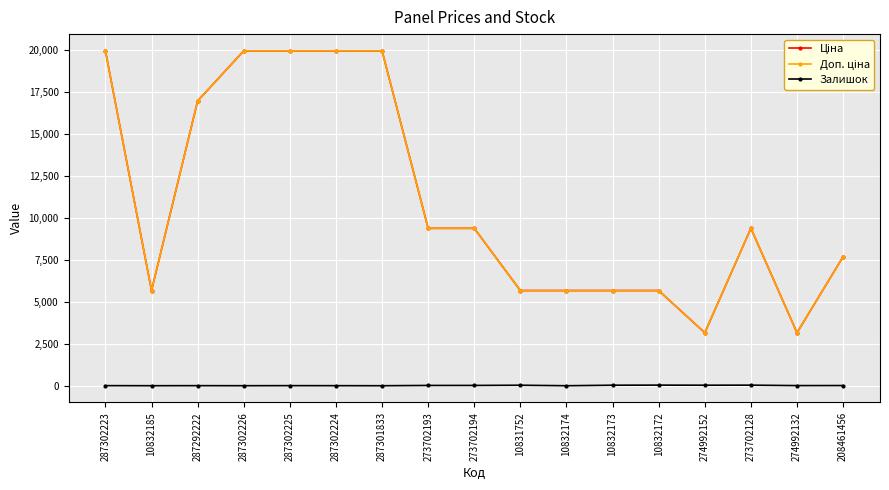

At how many categories does at least one series exceed 10808?

6